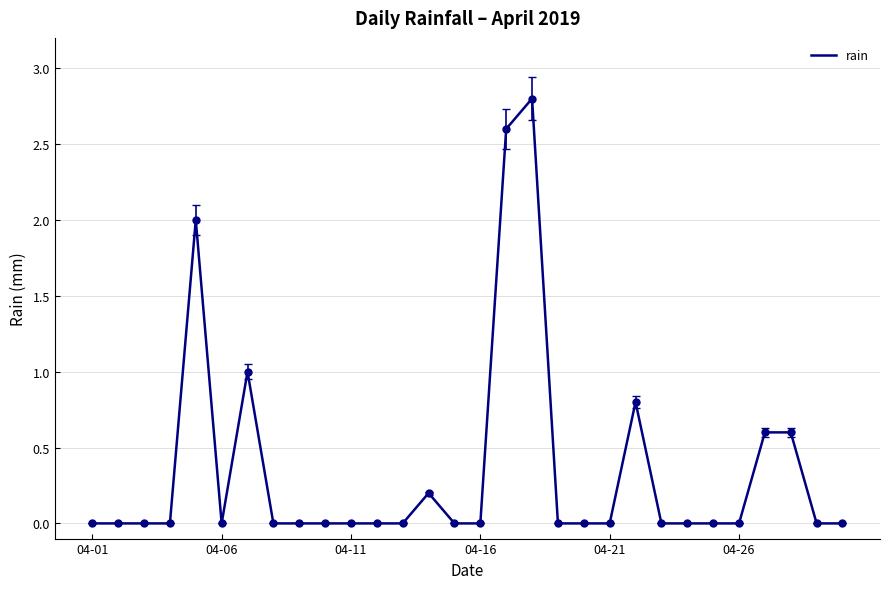

What is the maximum value shown in the chart?

2.8